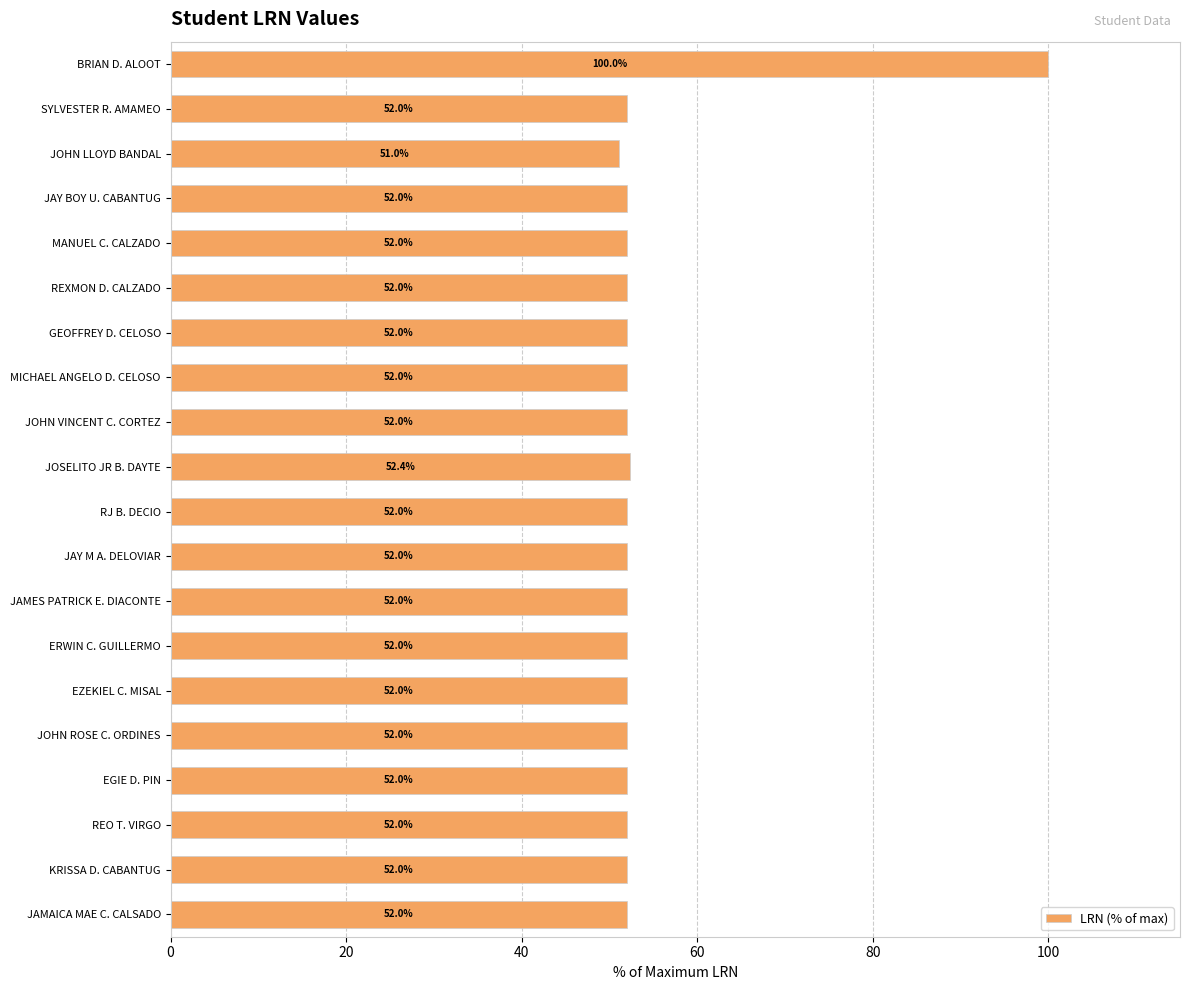

What is the difference between the maximum and second lowest values?

48.0